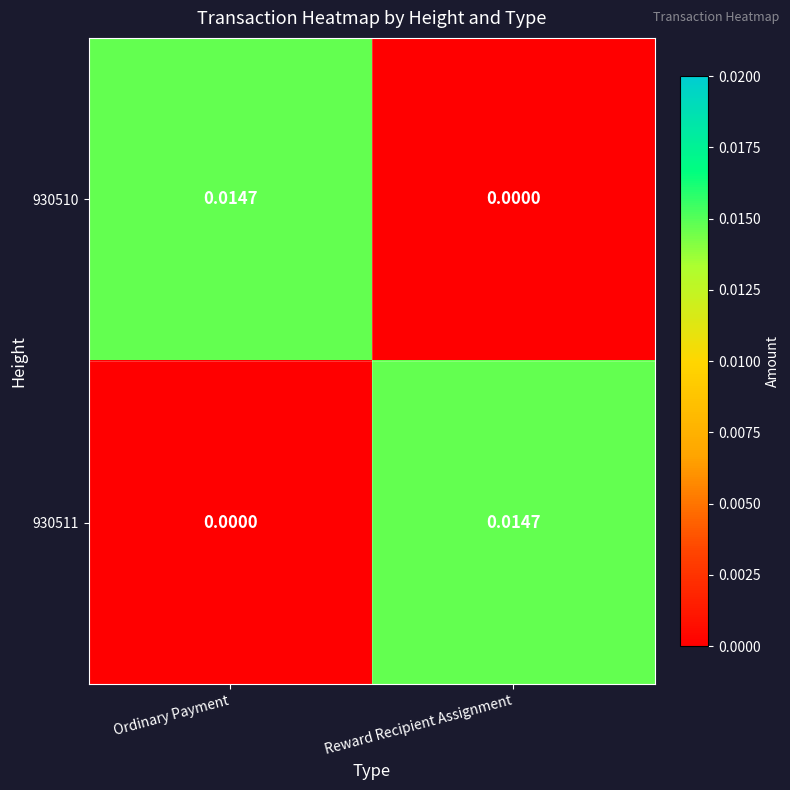

At which label is 930510 closest to 0?

Reward Recipient Assignment